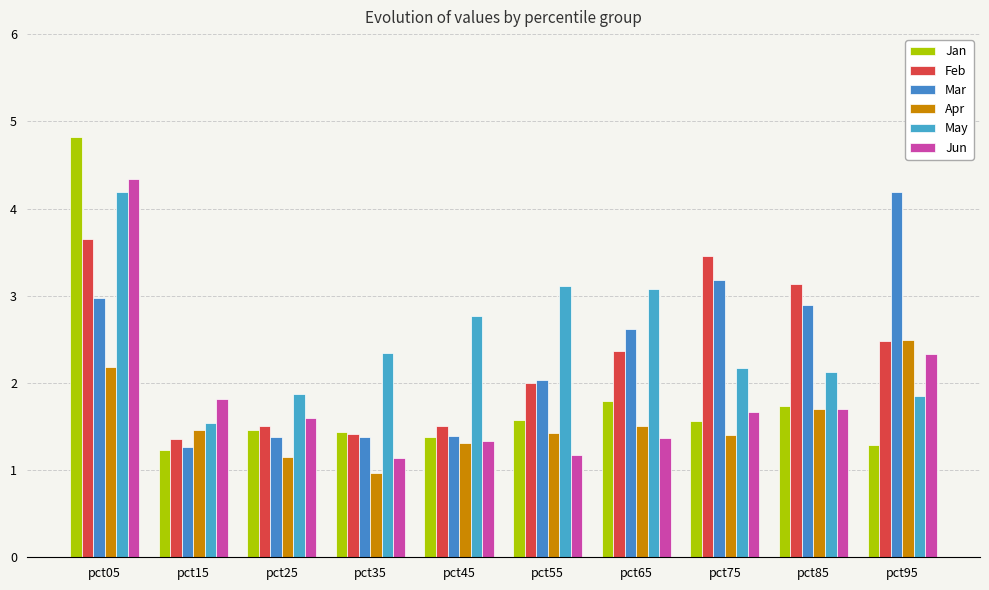

What is the difference between the Feb values at pct75 and pct65?

1.1